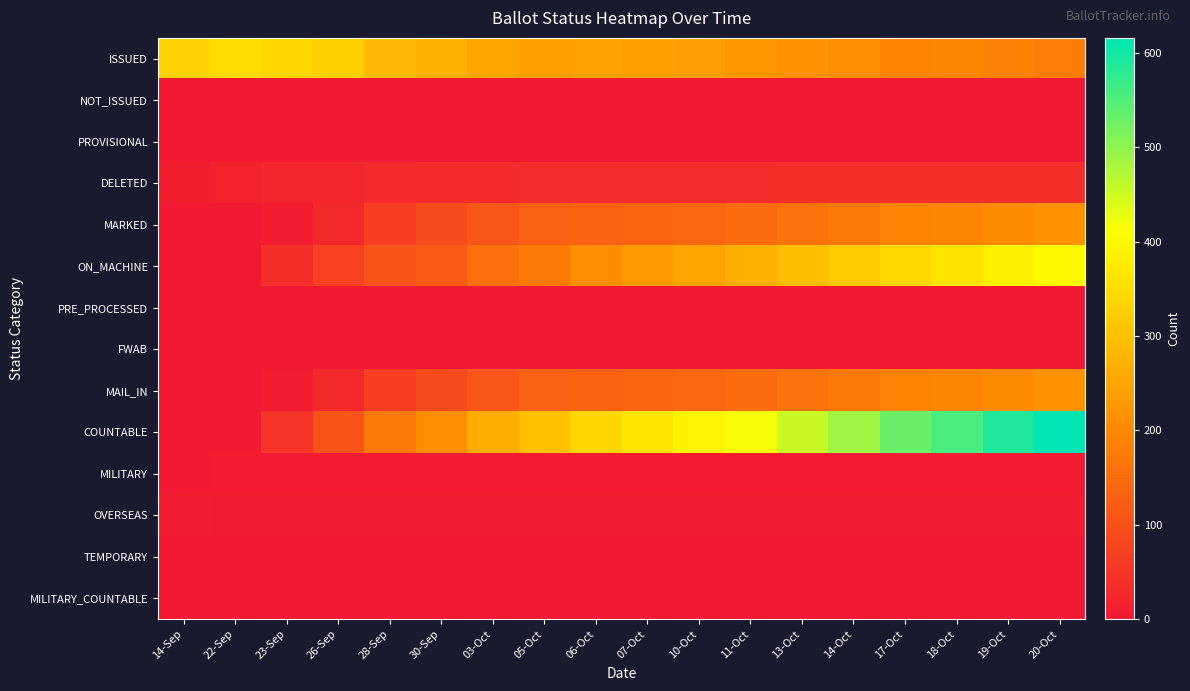

Which series has the largest range (max minus min)?

COUNTABLE